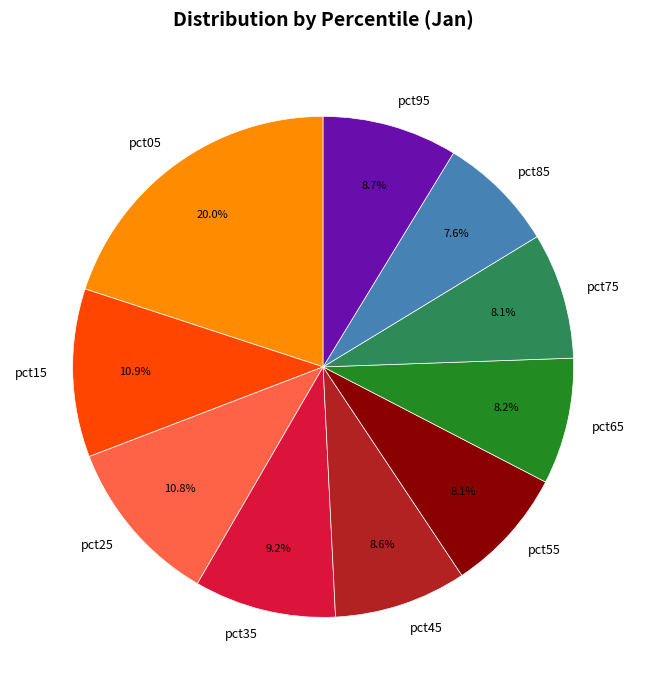

Combined, do pct65 and pct05 account for over 50%?

No